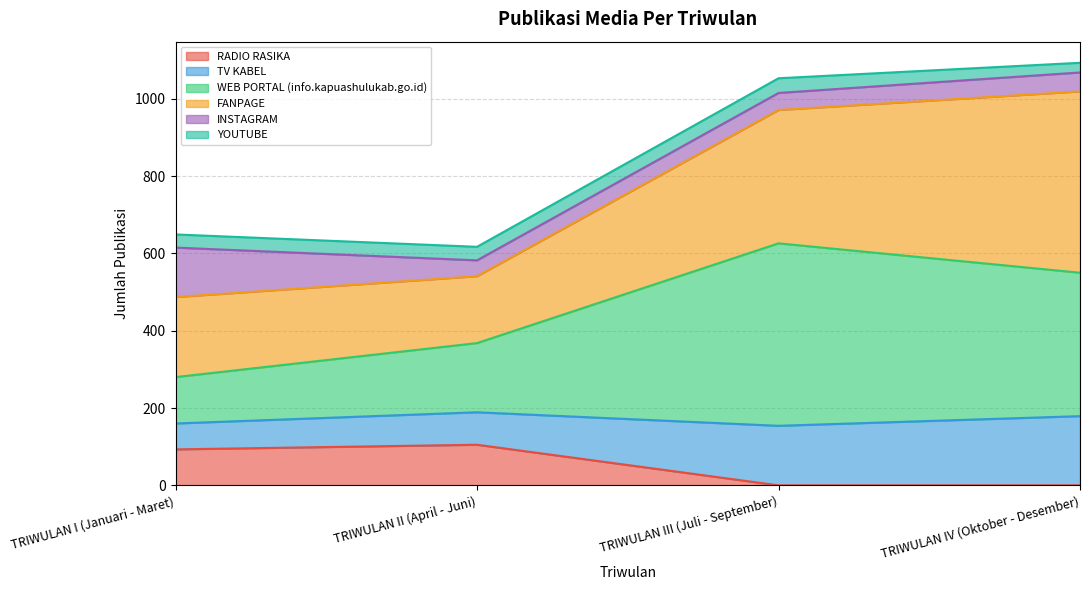

What is the total value across all series at TRIWULAN III (Juli - September)?

1053